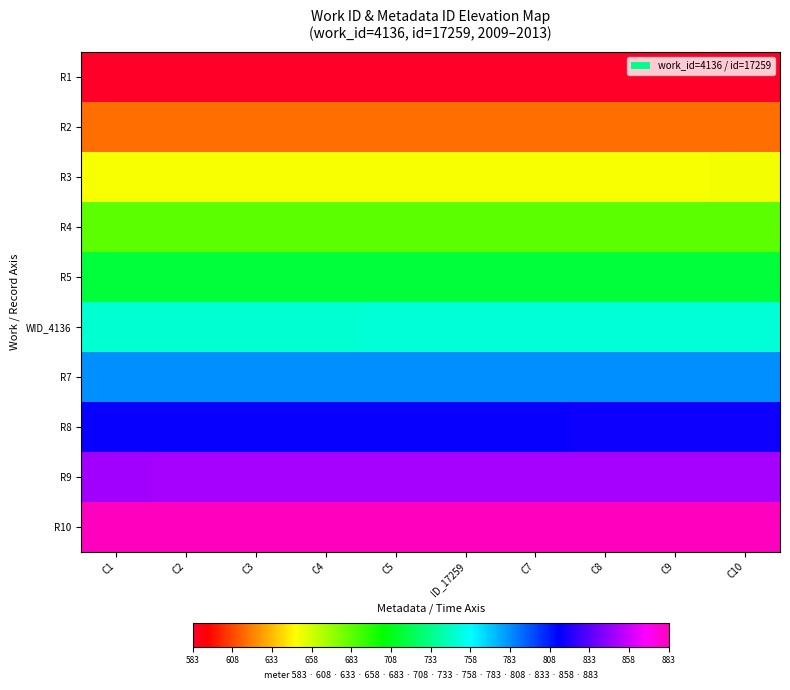

Which series changed the most between C2 and C8?

R10